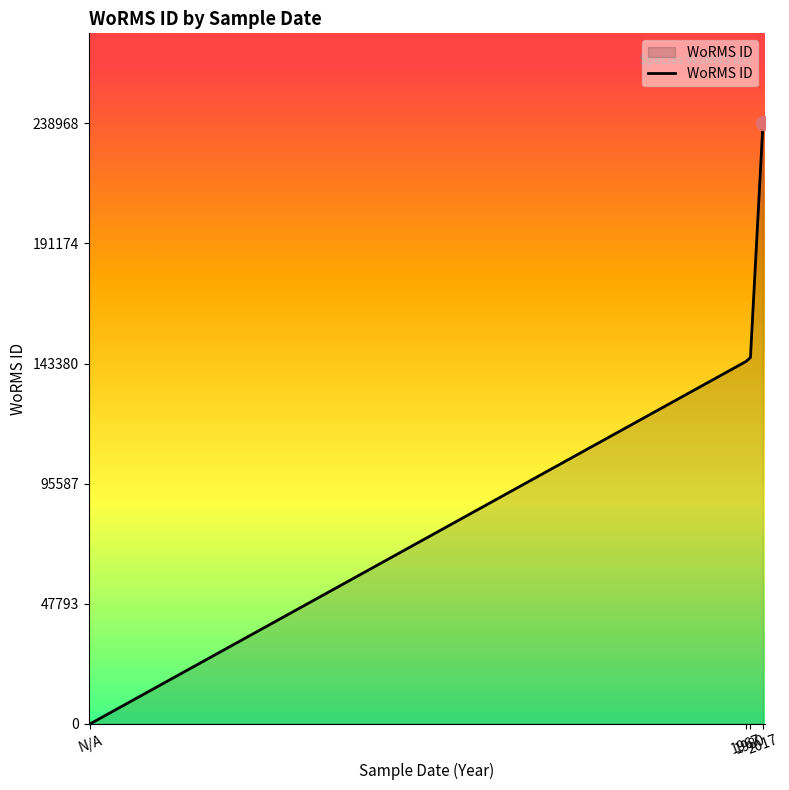

At which category does the chart reach its minimum across all series?

N/A